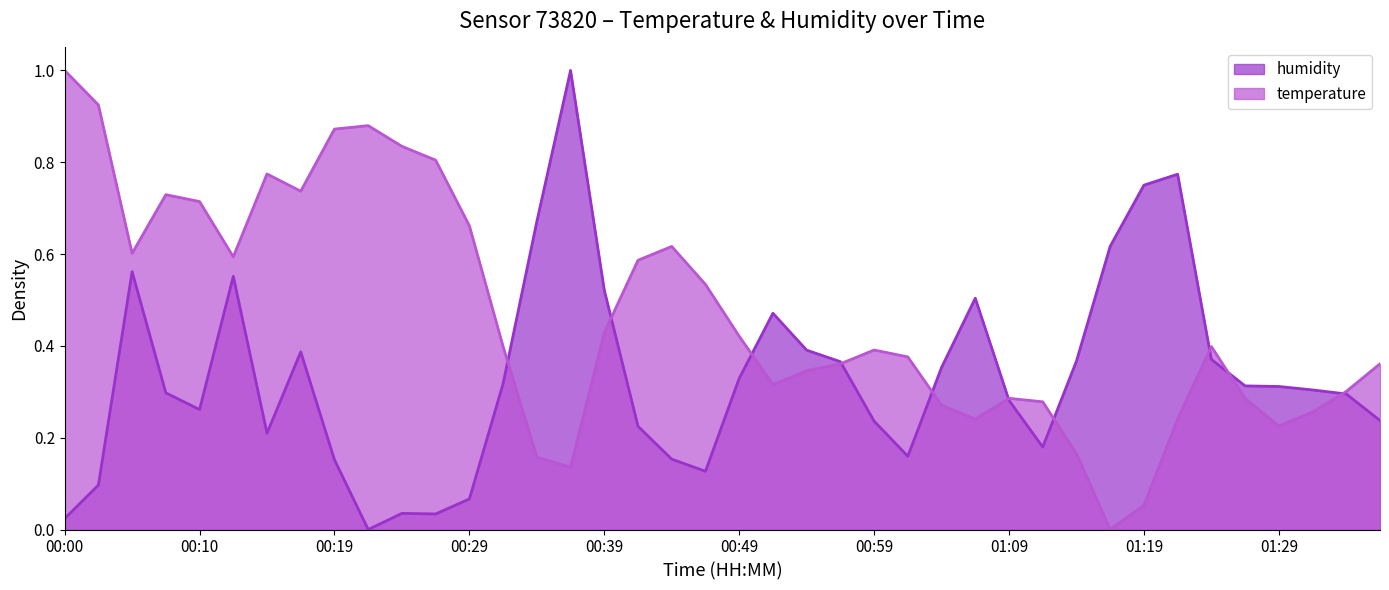

Between 00:51 and 00:15, which is larger?

00:15